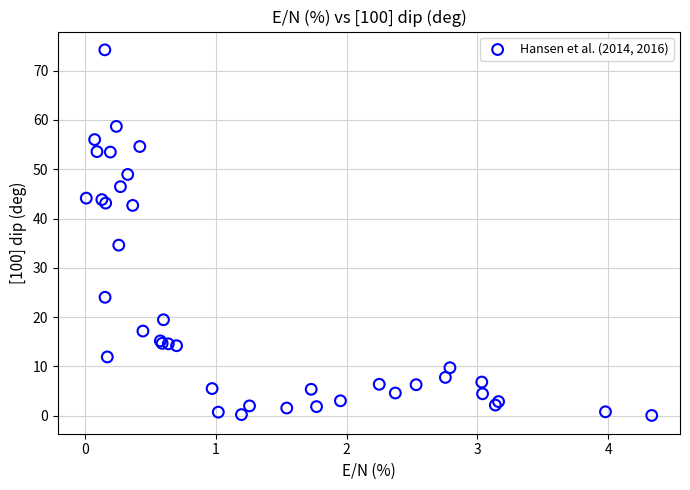

What Y value in the scatter plot is closest to 37?

34.6